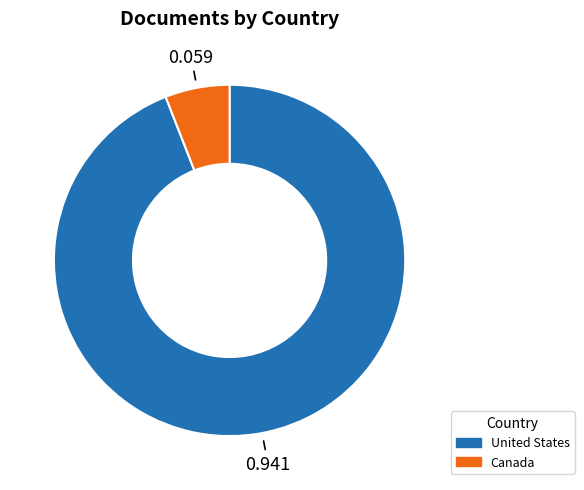

How many segments does this pie chart have?

2